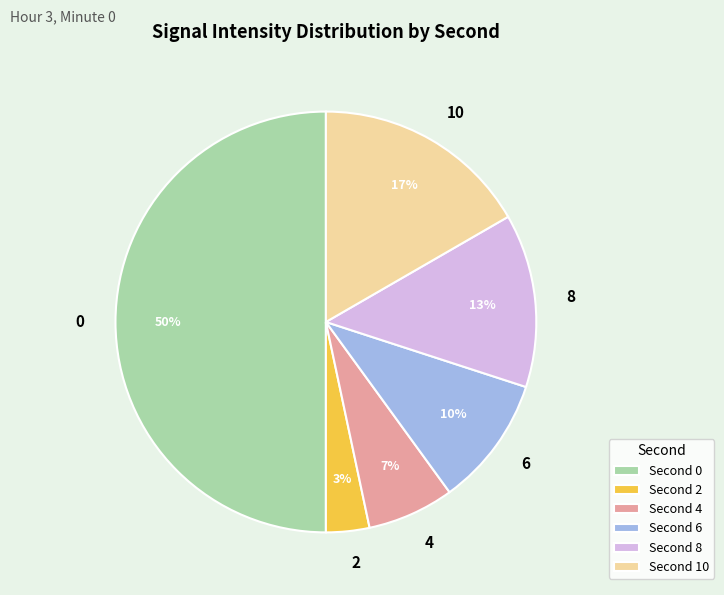

What percentage is the 2 slice, to the nearest percent?

3%